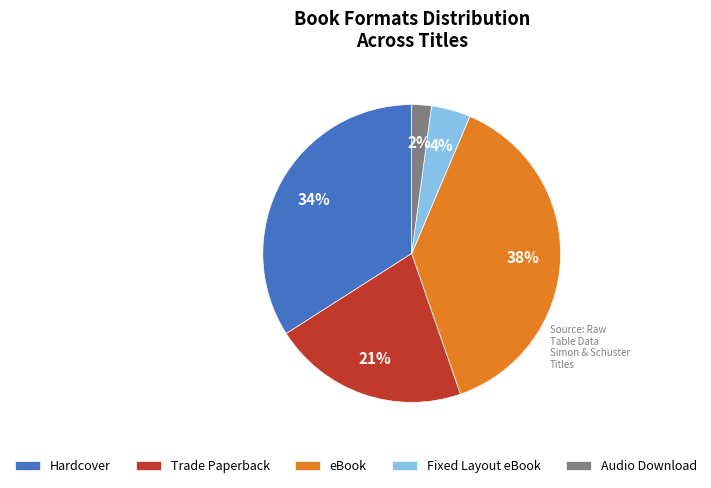

To the nearest percent, what percentage of the pie is Trade Paperback?

21%